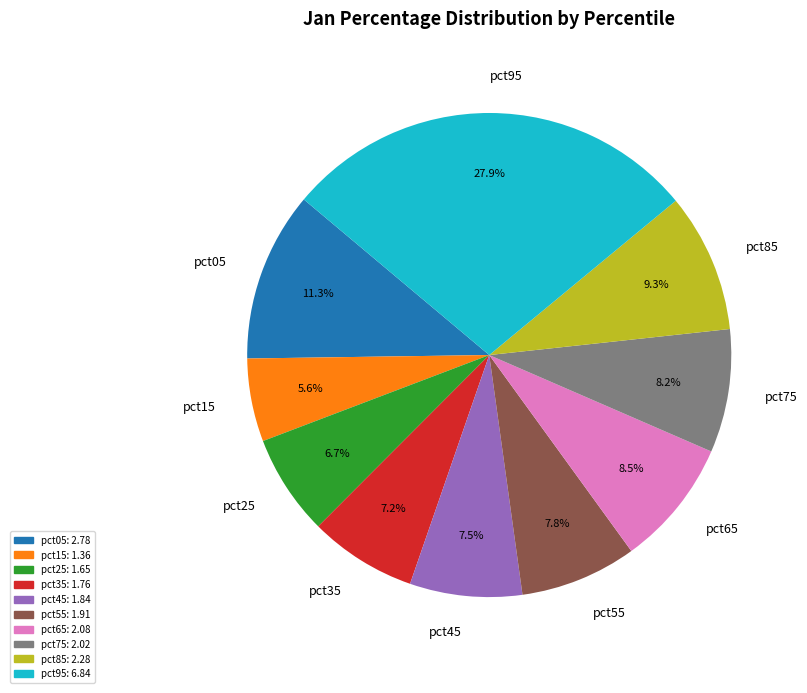

Does any single category account for the majority?

No